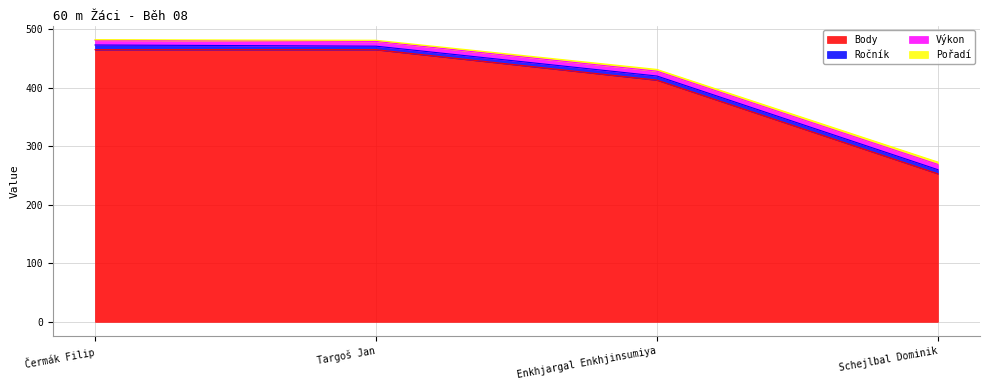

The value of Body at Schejlbal Dominik is 253.0. True or false?

True